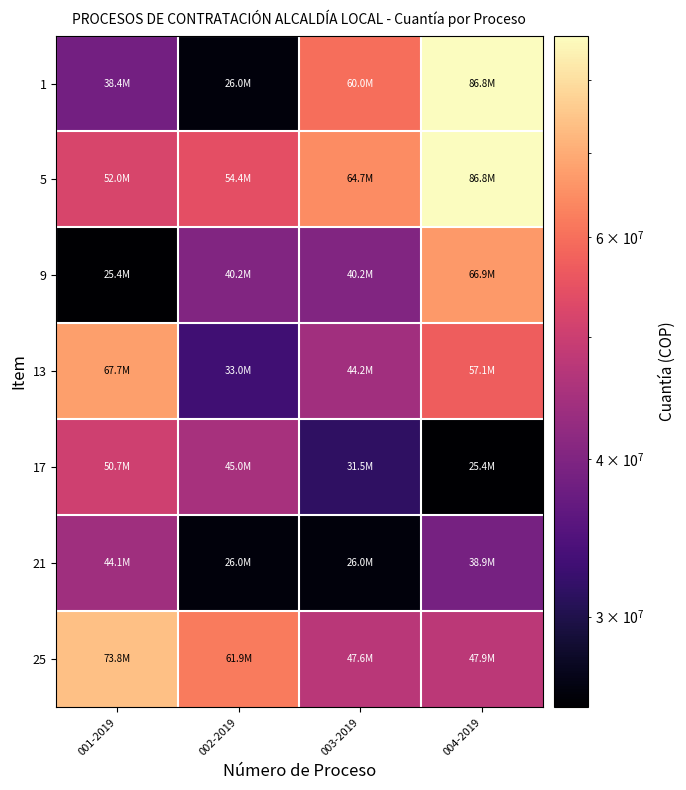

How many series are shown in this chart?

7